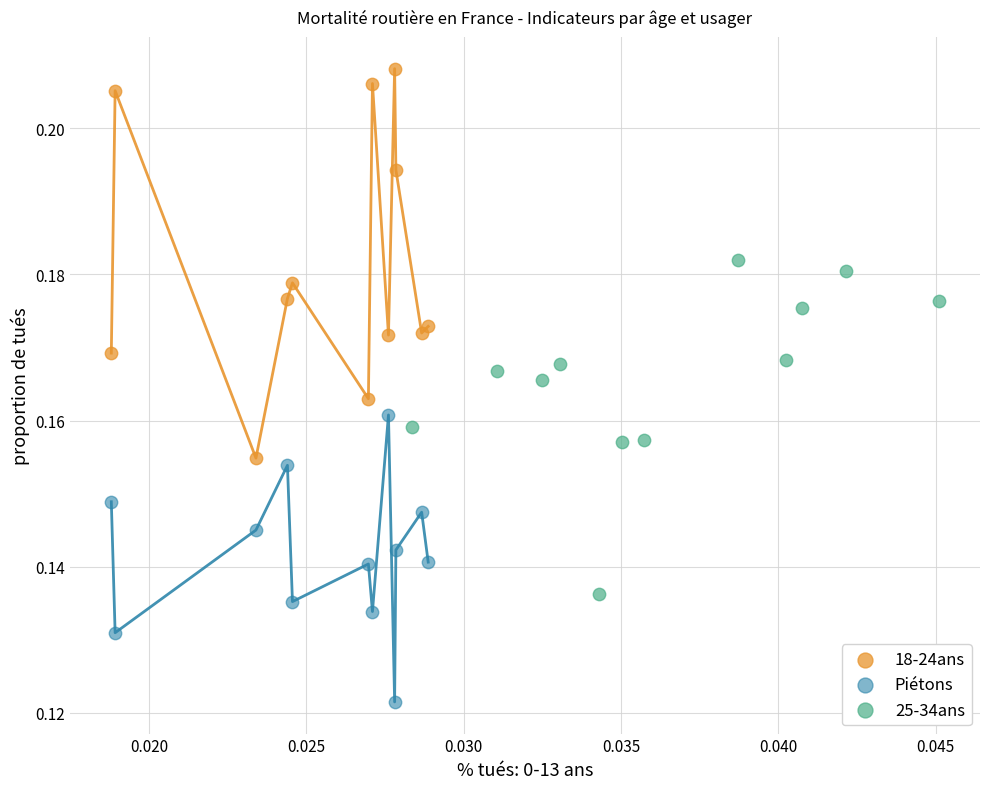

Which series has the largest Y range (max minus min)?

18-24ans